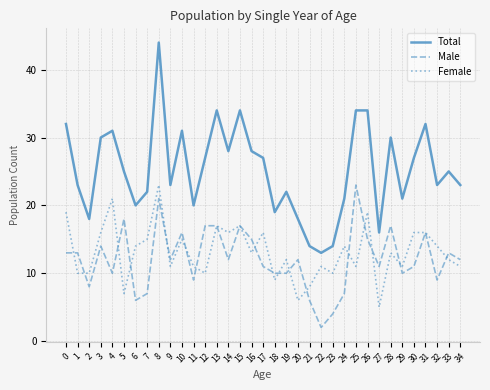

True or false: Total has a value of 34 at 15.

True